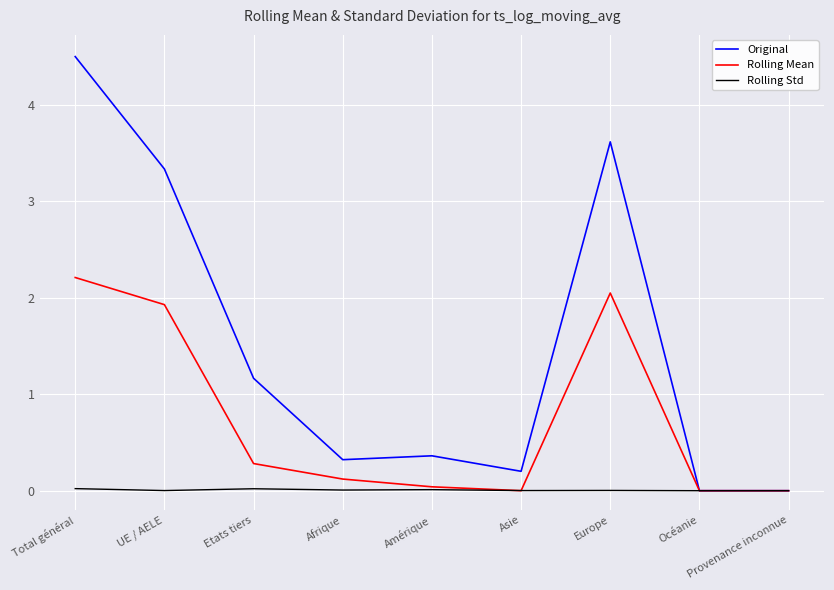

In Rolling Std, how many points are higher than both neighbors (excluding endpoints)?

3